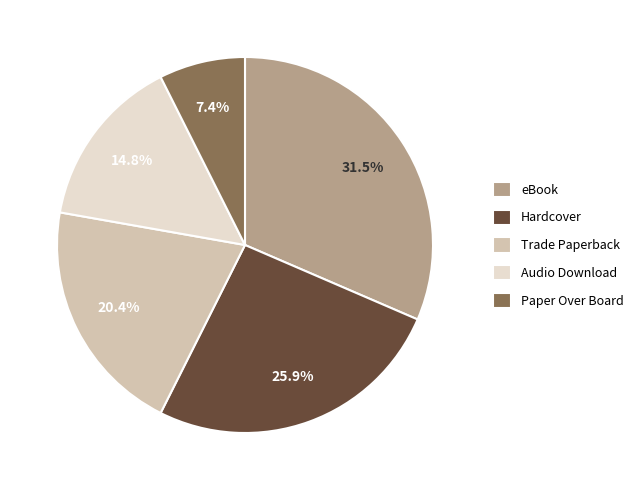

To the nearest percent, what is the combined percentage of Hardcover and eBook?

57%